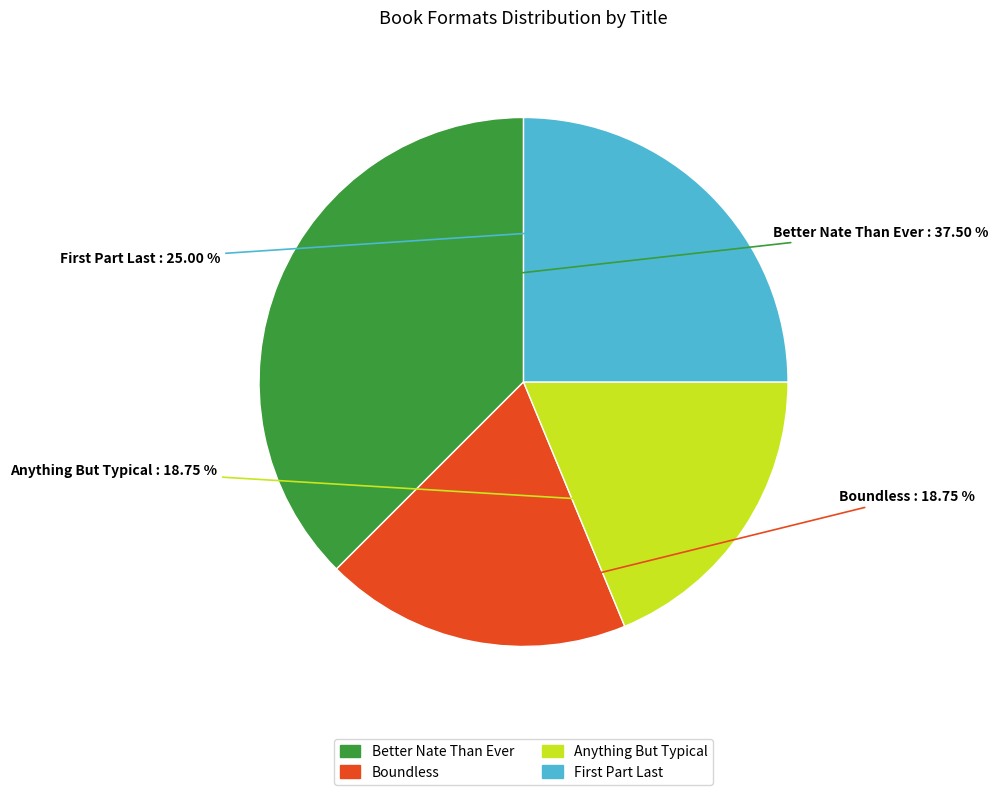

To the nearest percent, what is the average slice percentage?

25%